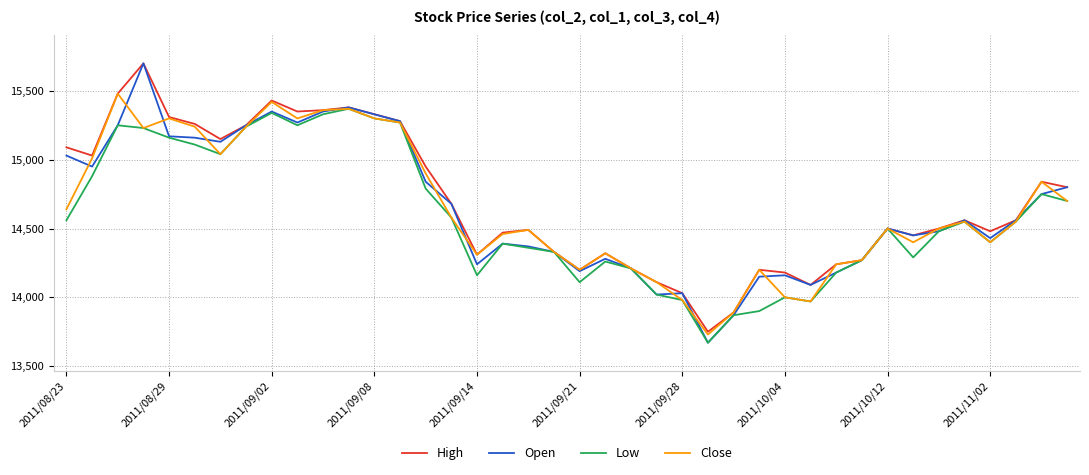

What is the maximum value for Low?

15370